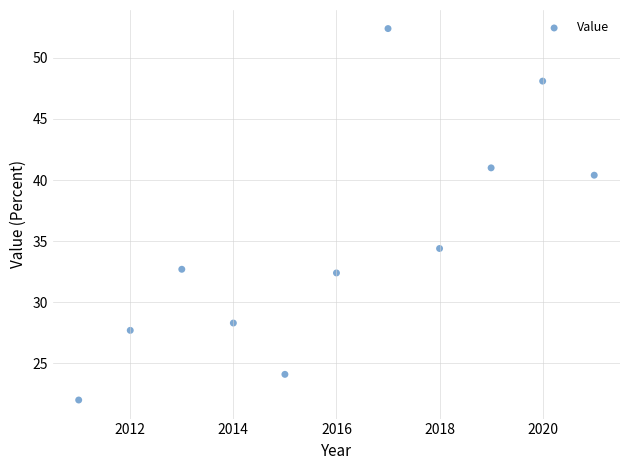

What is the range of Y values (max minus min)?

30.4